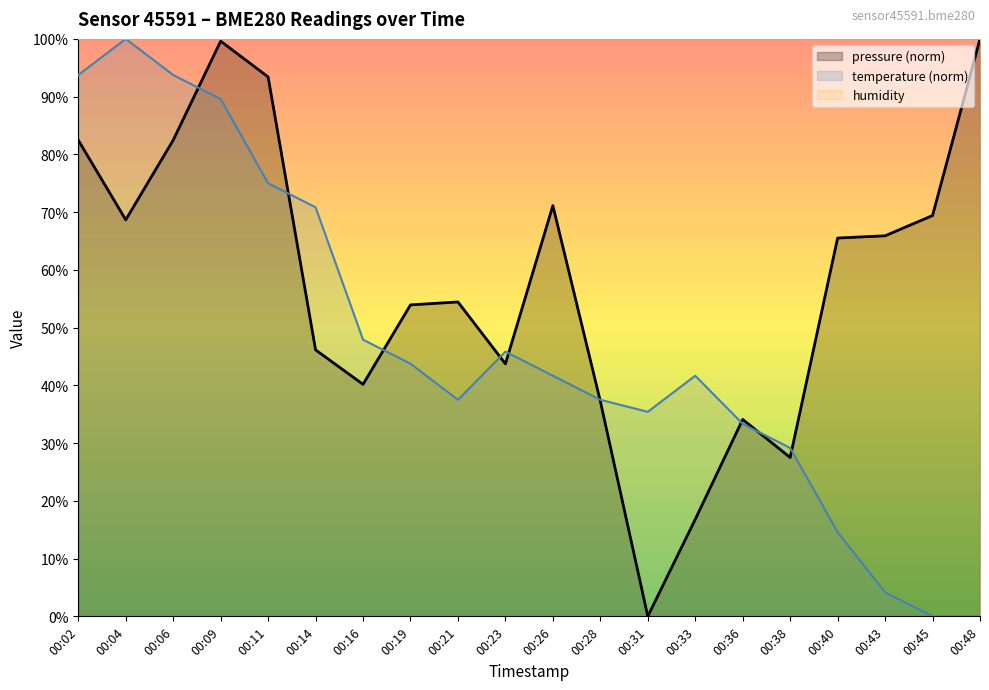

At which label does temperature reach its minimum?

00:45